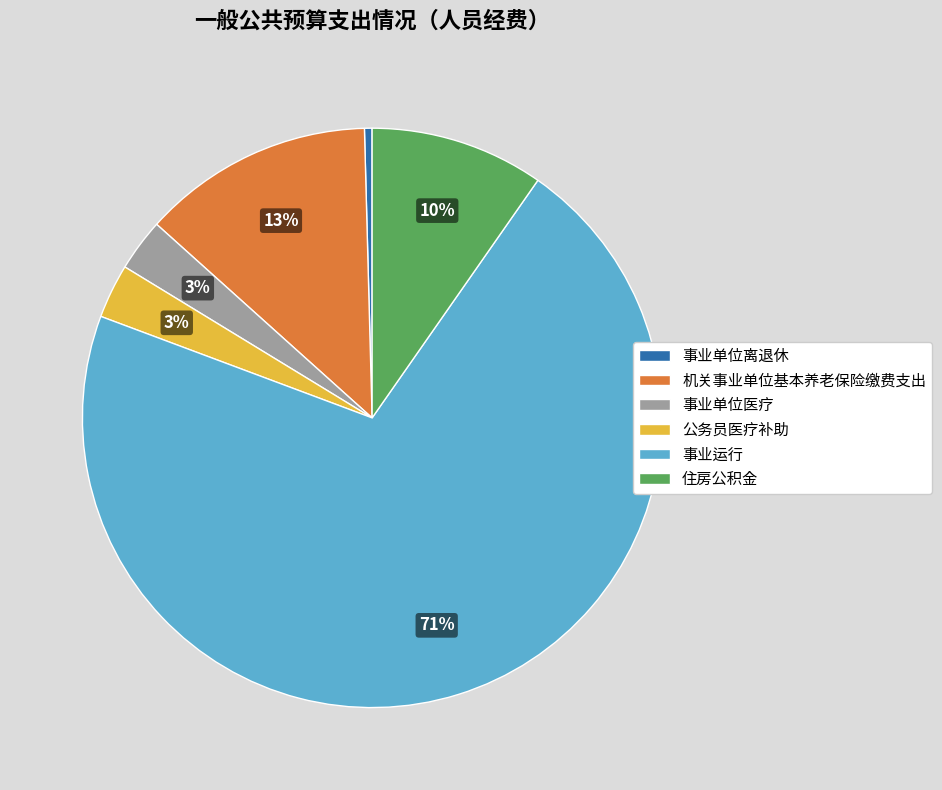

Is it true that 事业单位离退休 is 8% of the pie?

False